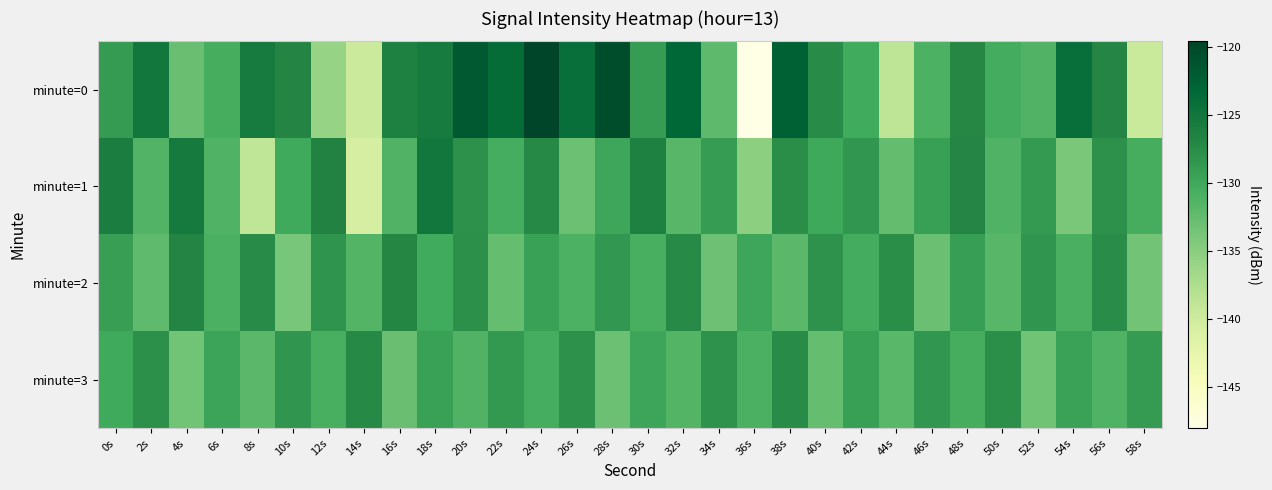

What is the difference between the highest and lowest values at 12s?

9.3